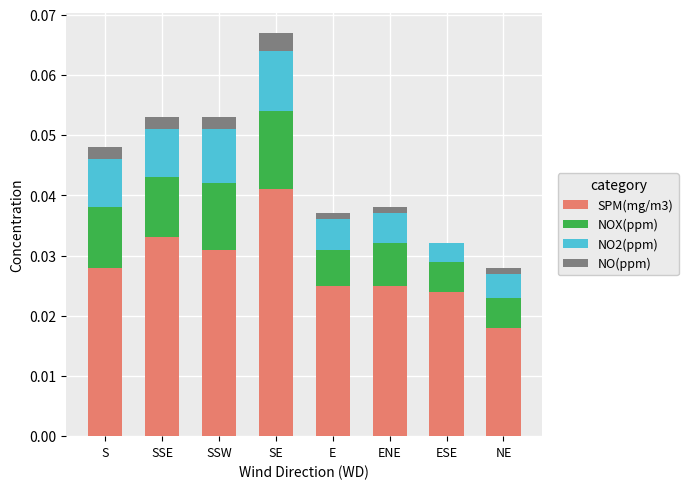

At which label does SPM(mg/m3) reach its peak?

SE